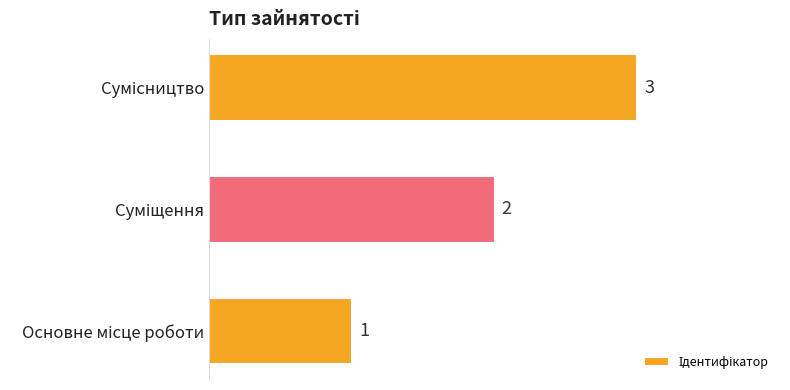

Count the values in the range 1 to 3.

3